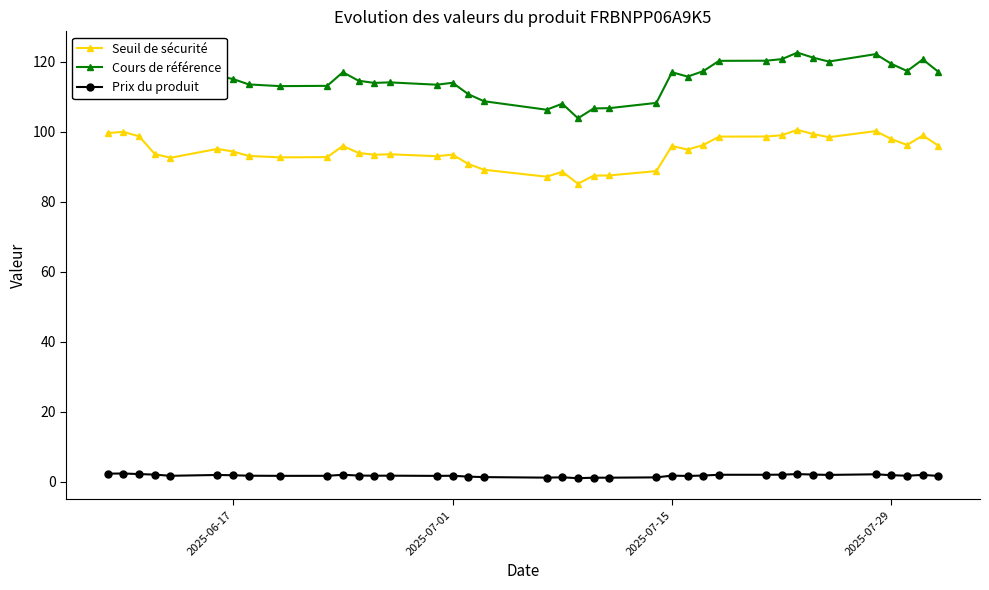

List the series in order of their overall mean, highest first.

Cours de référence, Seuil de sécurité, Prix du produit